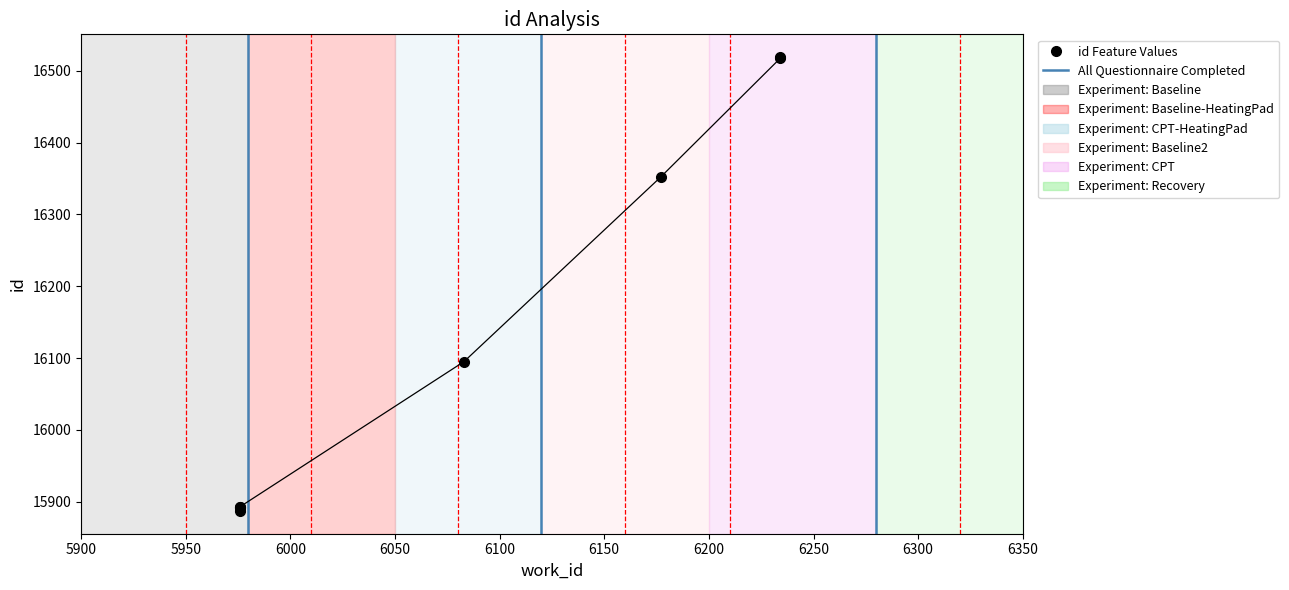

How many data points are less than 16095?

4